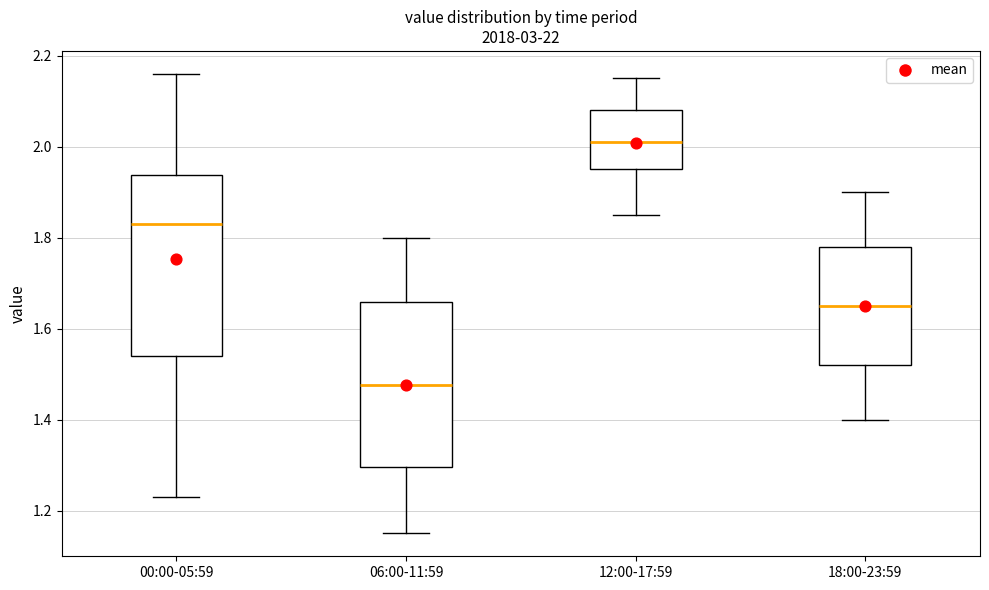

Reading left to right, read every box against the y-axis: the position of its median line, the range the box covers, and the ends of its whiskers. The values are not printed on the chart, so give them approximately, as read against the axis.

00:00-05:59: median 1.84, box 1.54 to 1.94, whiskers 1.24 to 2.16
06:00-11:59: median 1.48, box 1.30 to 1.66, whiskers 1.16 to 1.80
12:00-17:59: median 2.02, box 1.96 to 2.08, whiskers 1.86 to 2.16
18:00-23:59: median 1.66, box 1.52 to 1.78, whiskers 1.40 to 1.90